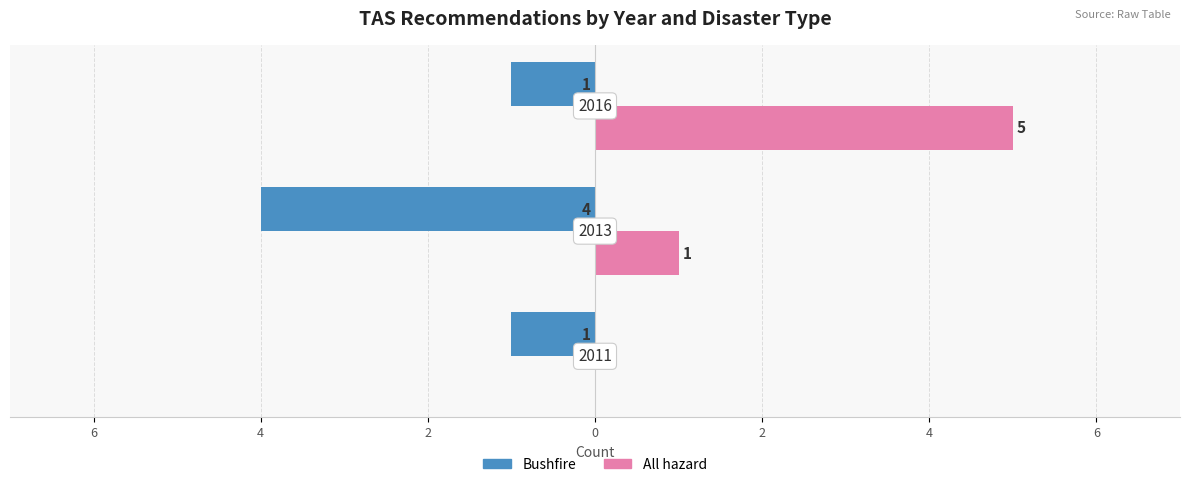

Rank the series by their average value, from lowest to highest.

Bushfire, All hazard